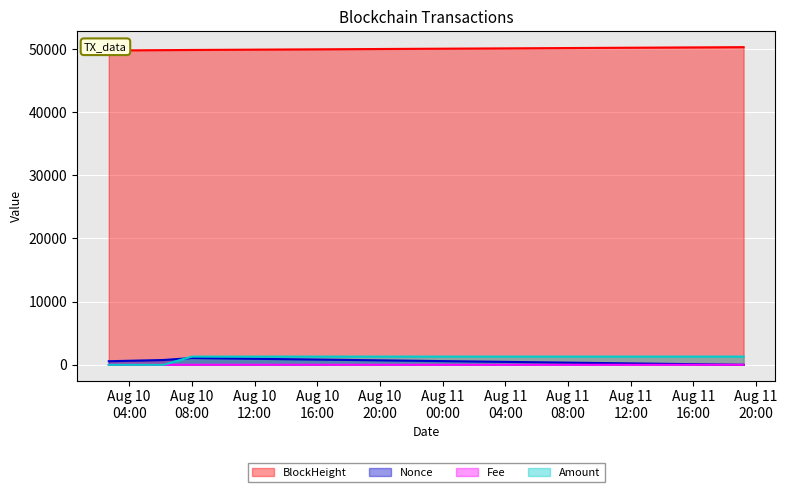

In Fee, how many points are lower than both neighbors (excluding endpoints)?

1